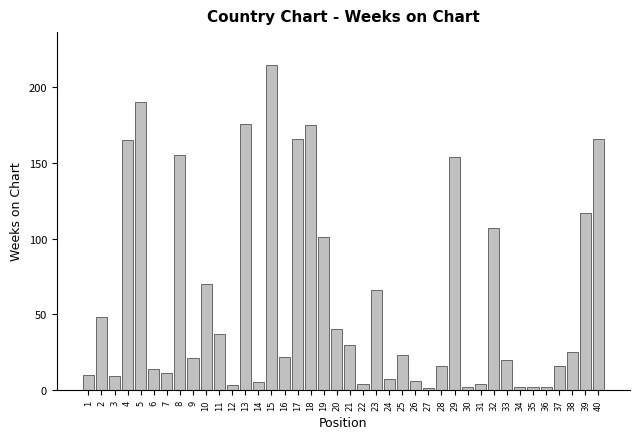

What is the ratio of the value at 17 to the value at 23?

2.5